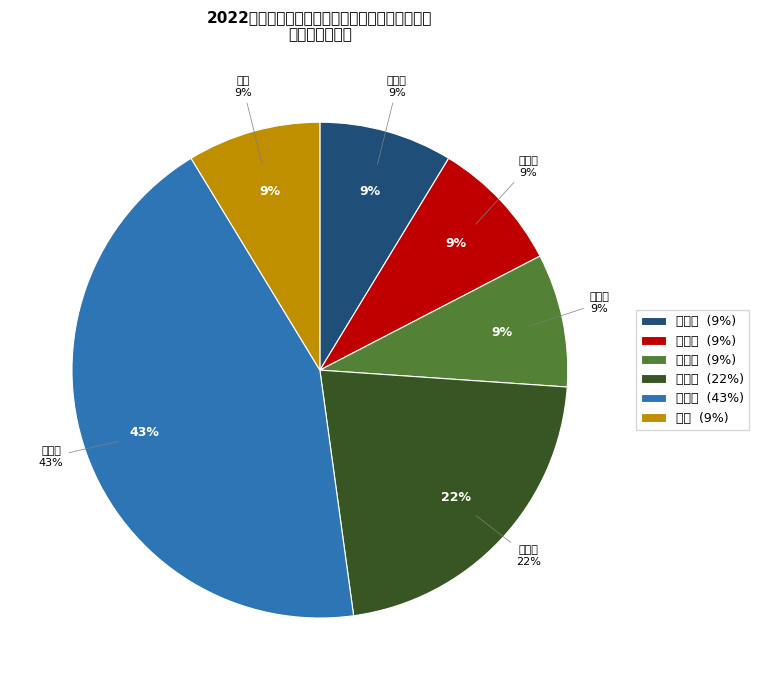

Which slice is the smallest?

付全军